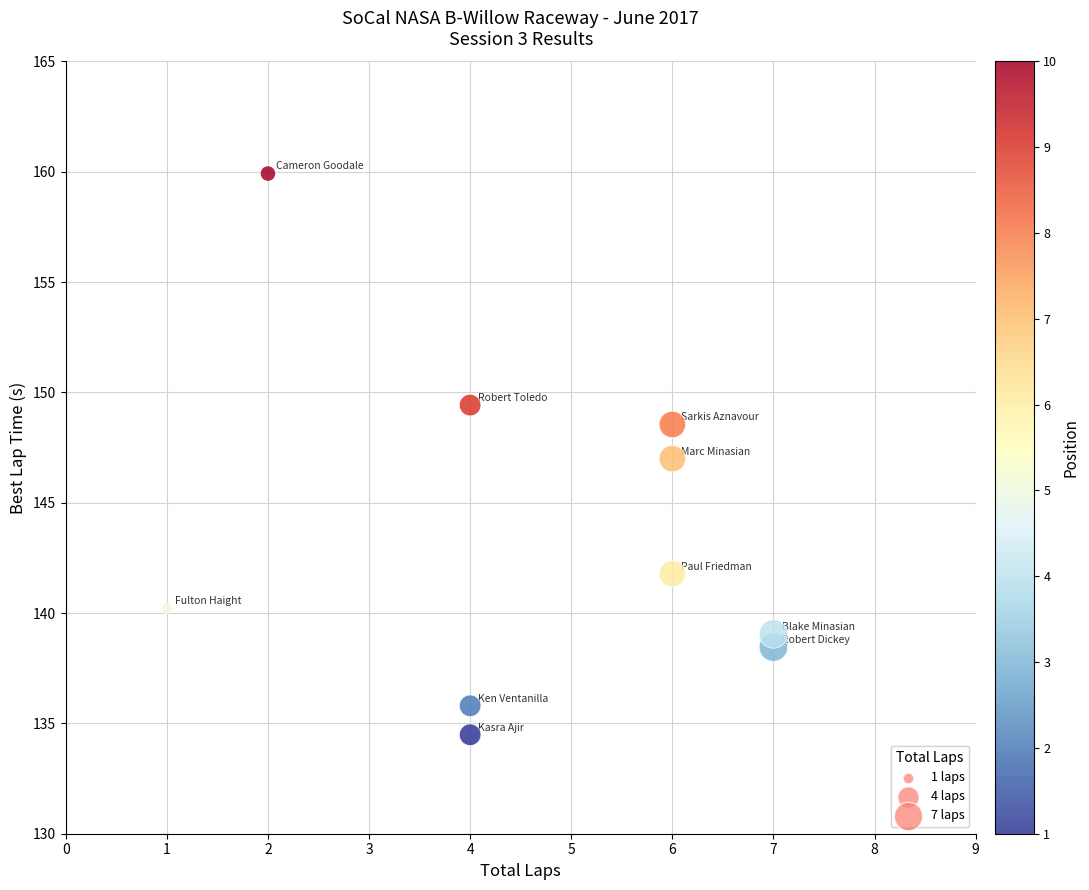

What is the average Y value?

143.5